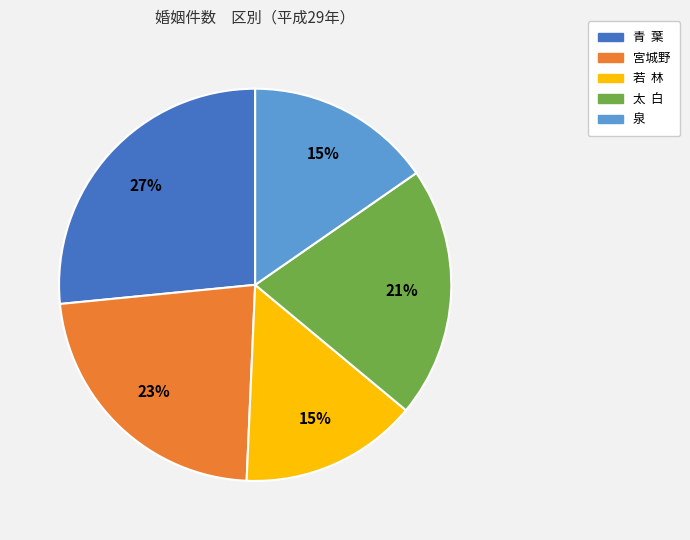

Approximately how many times larger is the value at 青 葉 compared to 若 林?

1.8